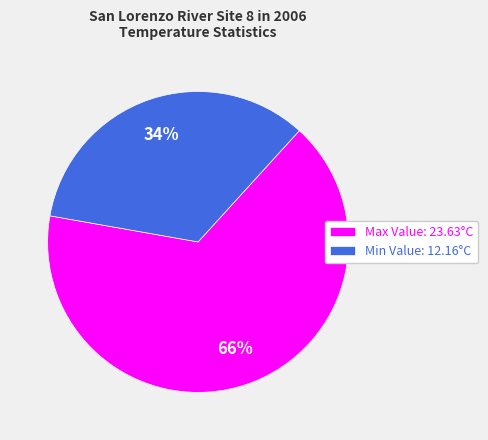

Does Max Value represent more than half of the total?

Yes